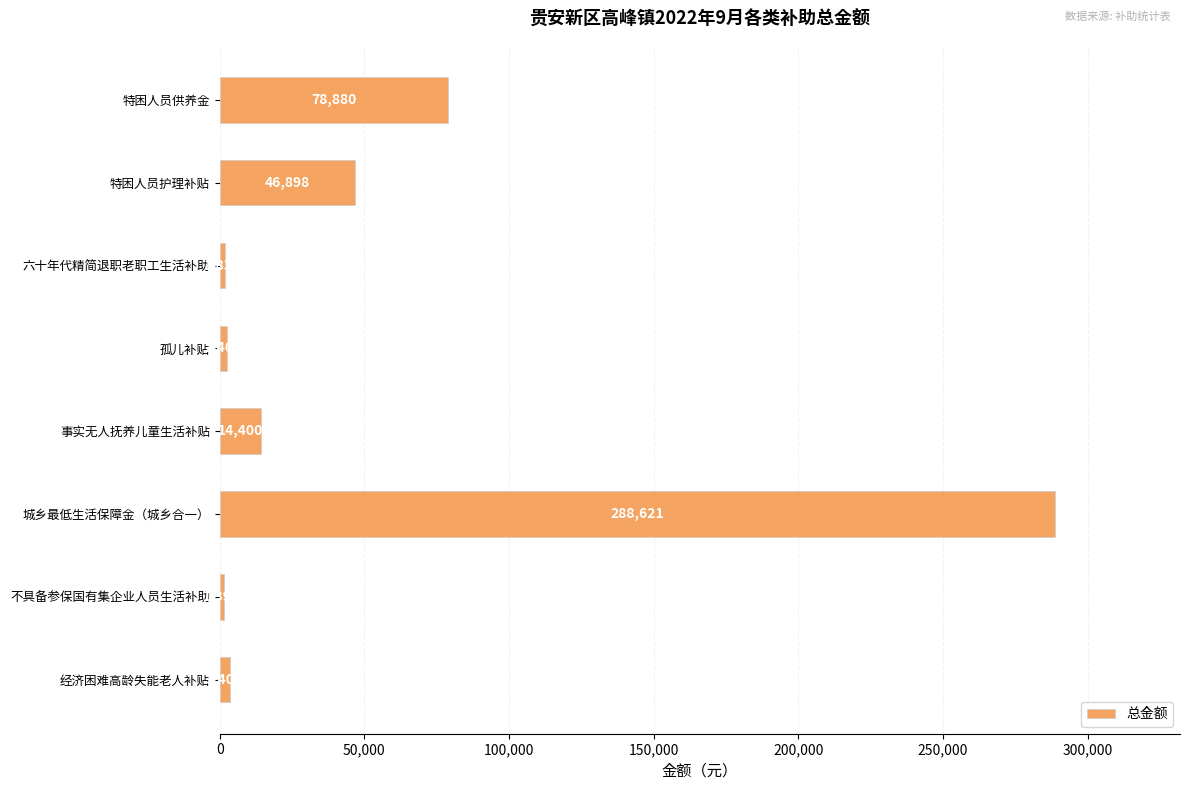

Reading top to bottom, list all the values displayed in this chart.

特困人员供养金=78880	特困人员护理补贴=46898	六十年代精简退职老职工生活补助=1836	孤儿补贴=2400	事实无人抚养儿童生活补贴=14400	城乡最低生活保障金（城乡合一）=288621	不具备参保国有集企业人员生活补助=1390	经济困难高龄失能老人补贴=3400